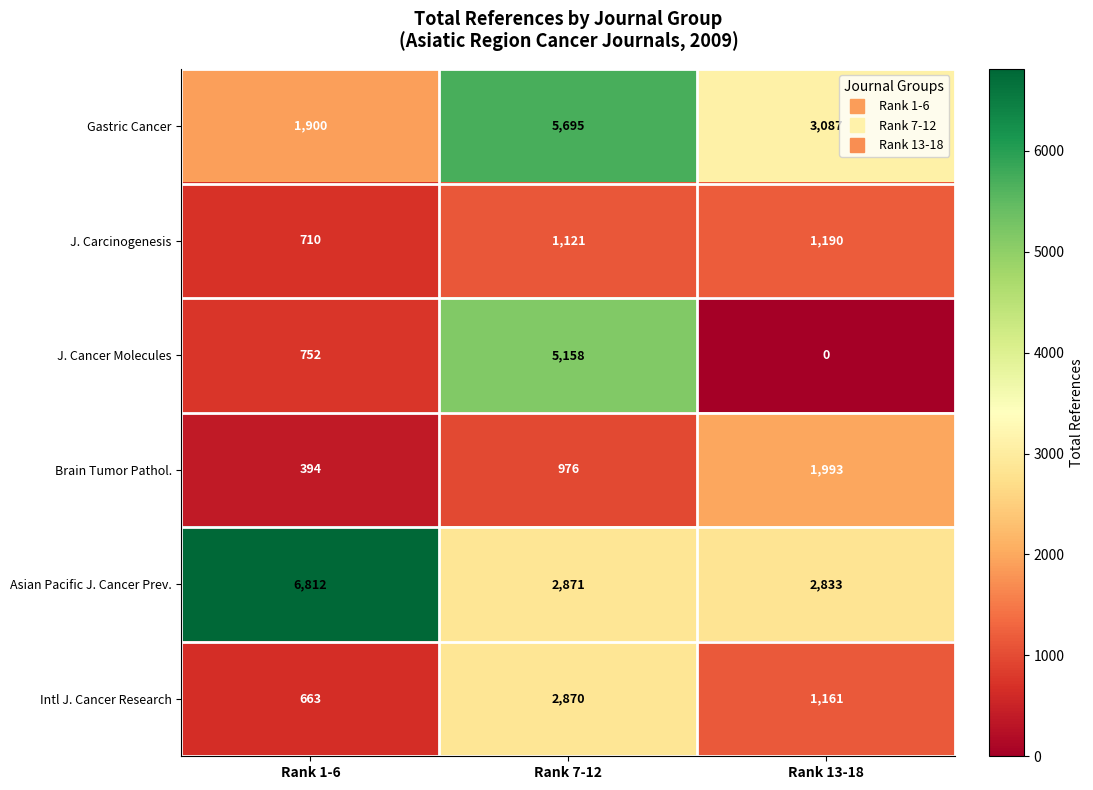

What is the difference between the J. Cancer Molecules values at Rank 1-6 and Rank 13-18?

752